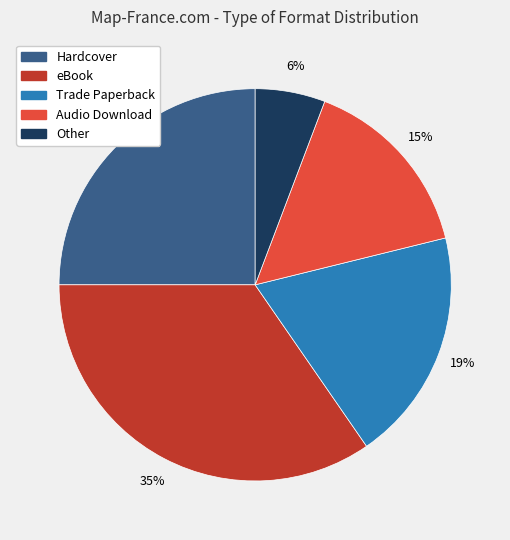

The Other slice represents 1% of the pie. True or false?

False